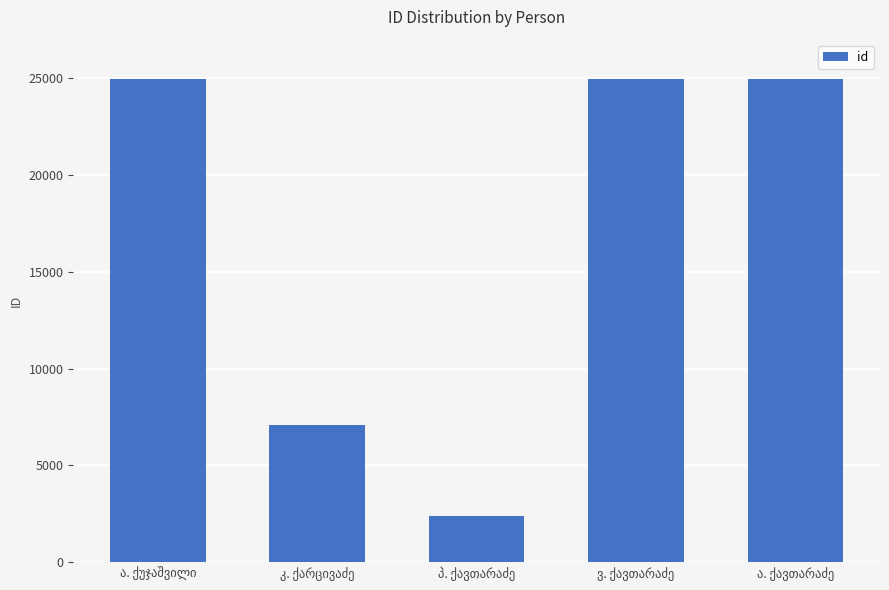

Are the bars grouped side by side (vs. stacked)?

No